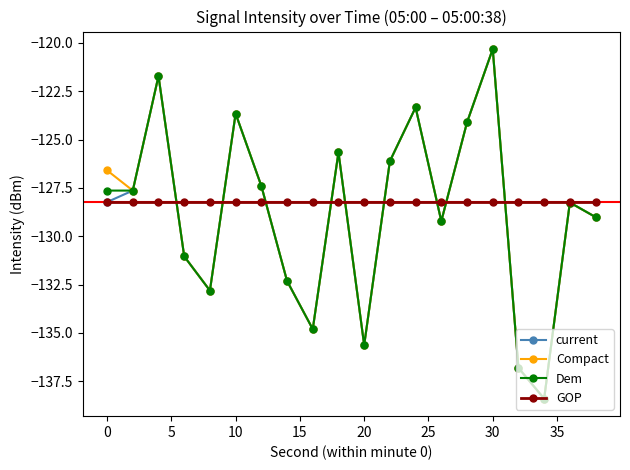

After their last crossing, which series has the higher values: current or GOP?

GOP